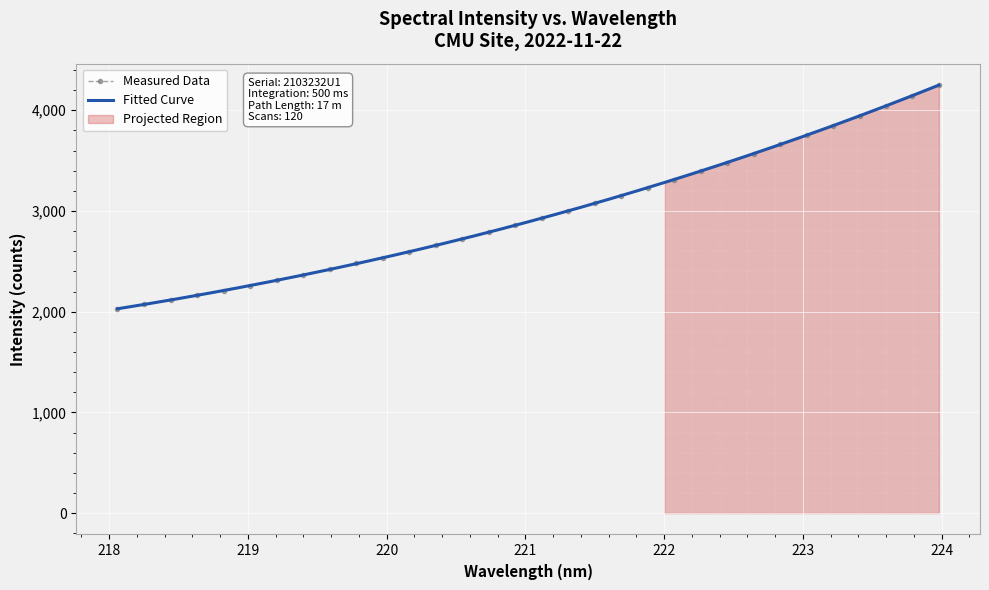

What is the sum of all values?

95367.3